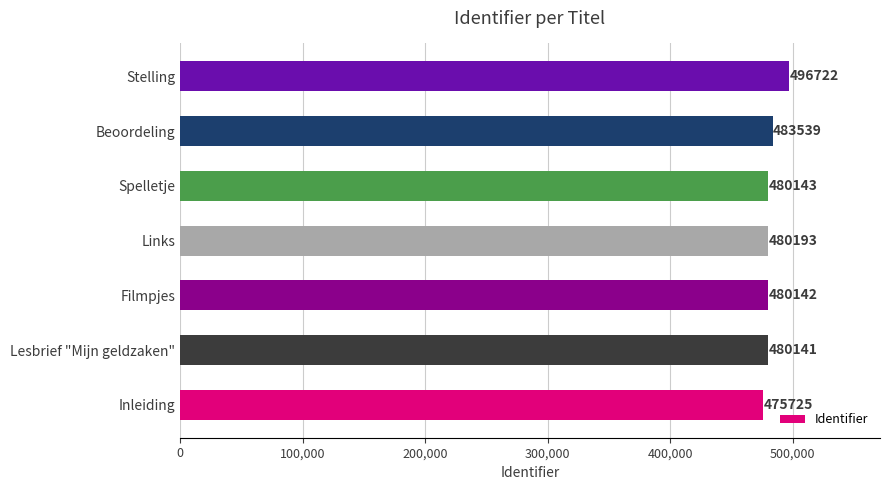

Which label corresponds to the largest value in the chart?

Stelling